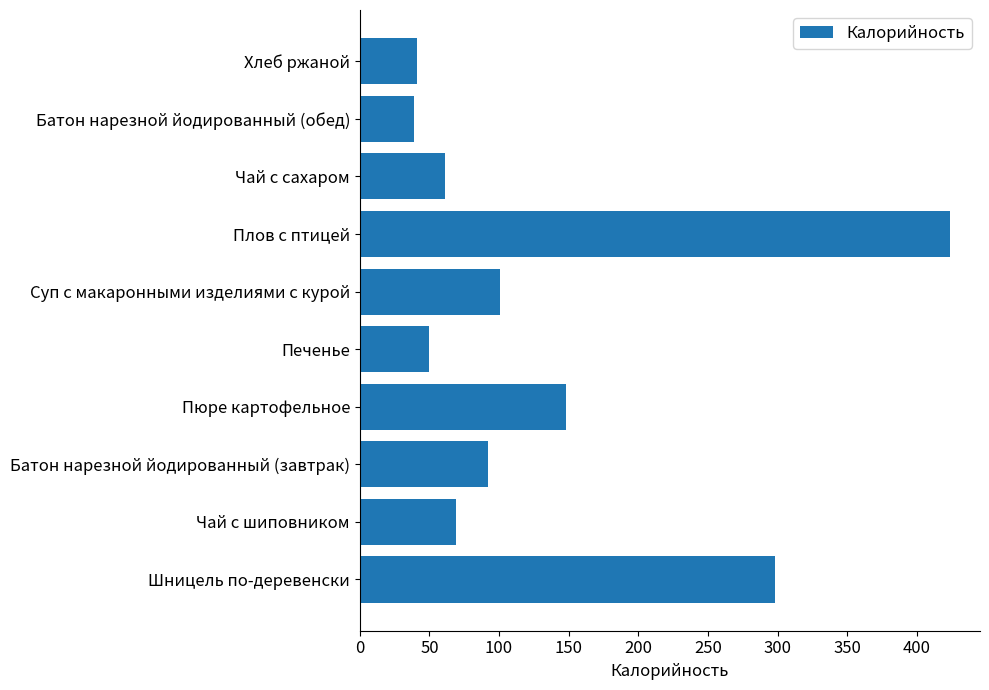

Which has a higher value, Шницель по-деревенски or Печенье?

Шницель по-деревенски